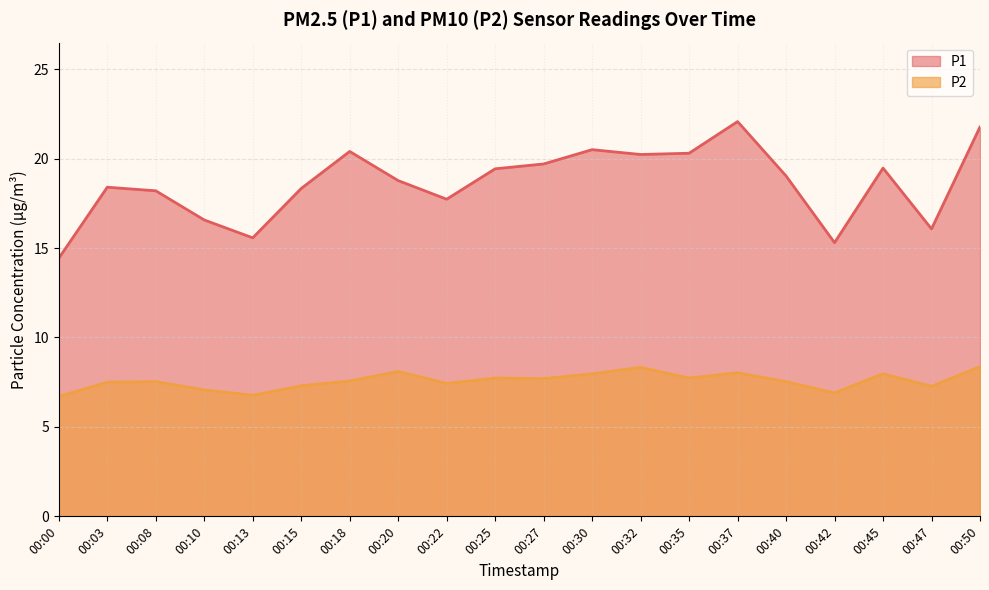

True or false: P1 and P2 intersect in this chart.

False